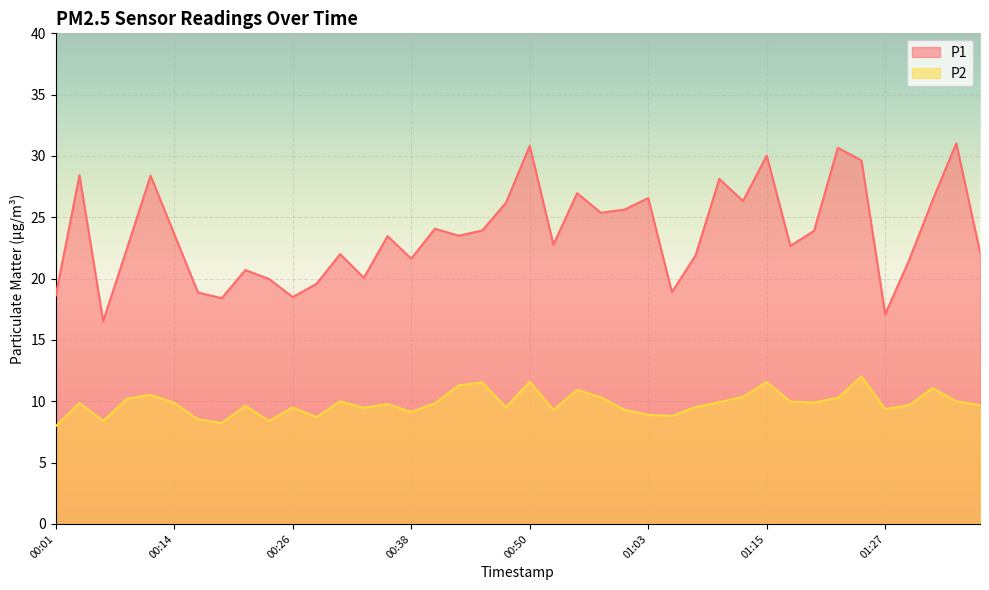

Does the chart display data point markers on the line(s)?

No